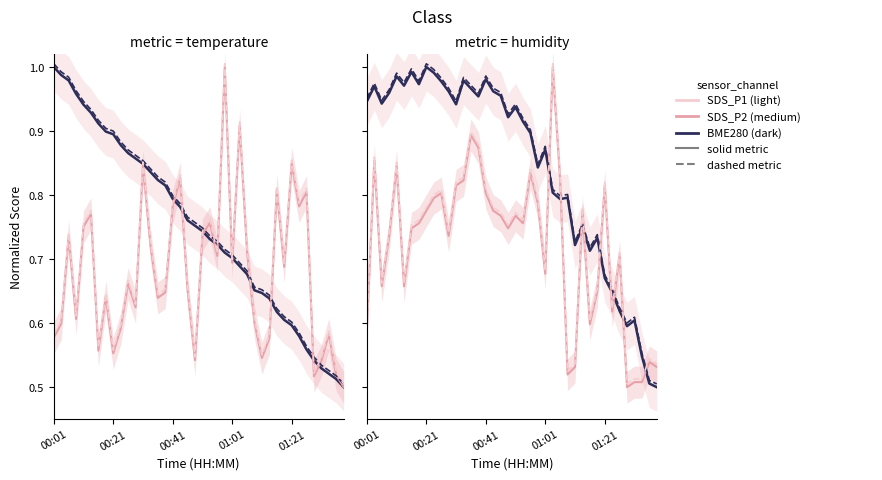

How many categories are shown in the chart?

40